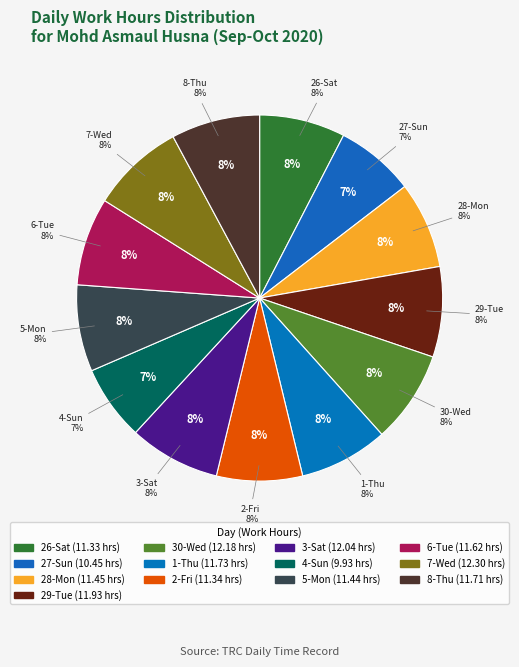

To the nearest percent, what is the difference between the 4-Sun and 2-Fri slice percentages?

1%